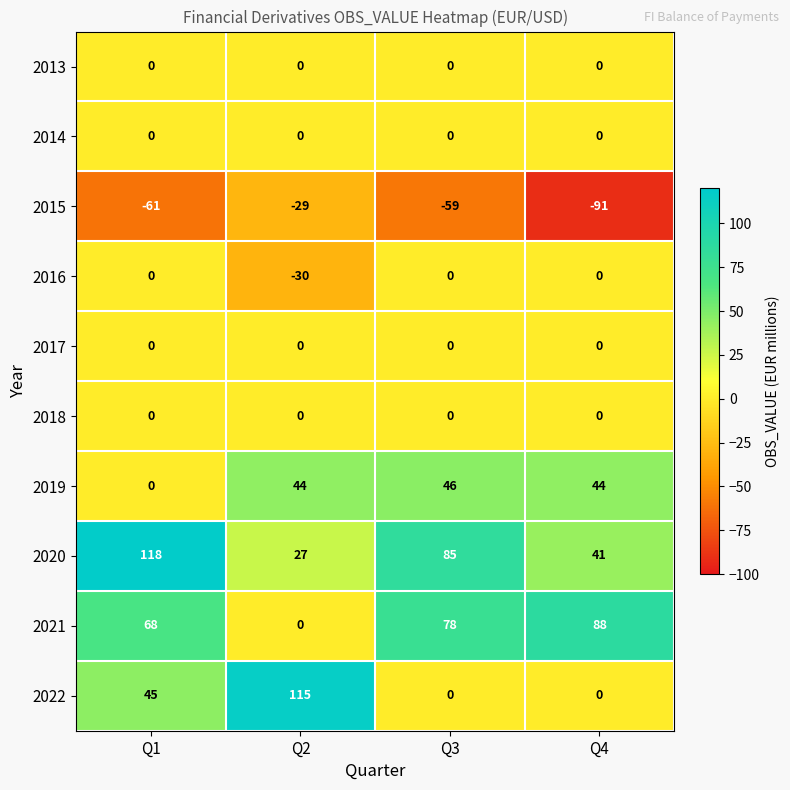

Which series has the largest total across all categories?

2020